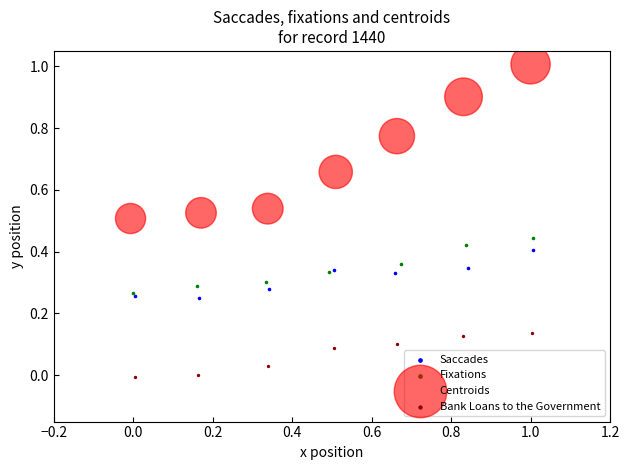

Which series reaches the minimum Y coordinate?

Bank Loans to the Government